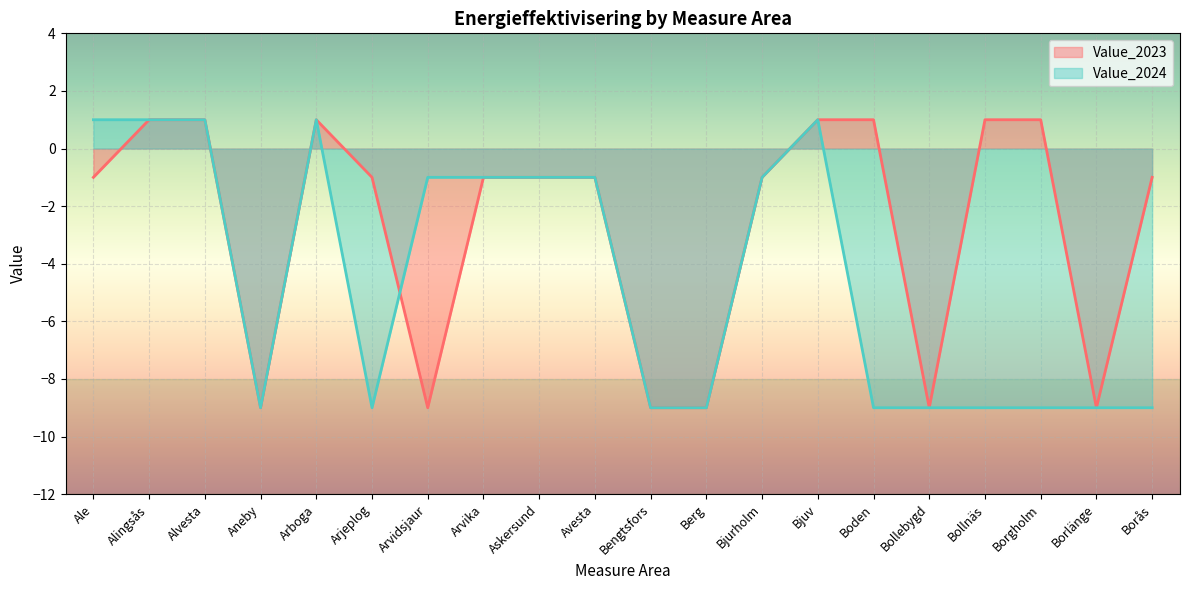

List the labels in order of Value_2023 value, largest first.

Alingsås, Alvesta, Arboga, Bjuv, Boden, Bollnäs, Borgholm, Ale, Arjeplog, Arvika, Askersund, Avesta, Bjurholm, Borås, Aneby, Arvidsjaur, Bengtsfors, Berg, Bollebygd, Borlänge